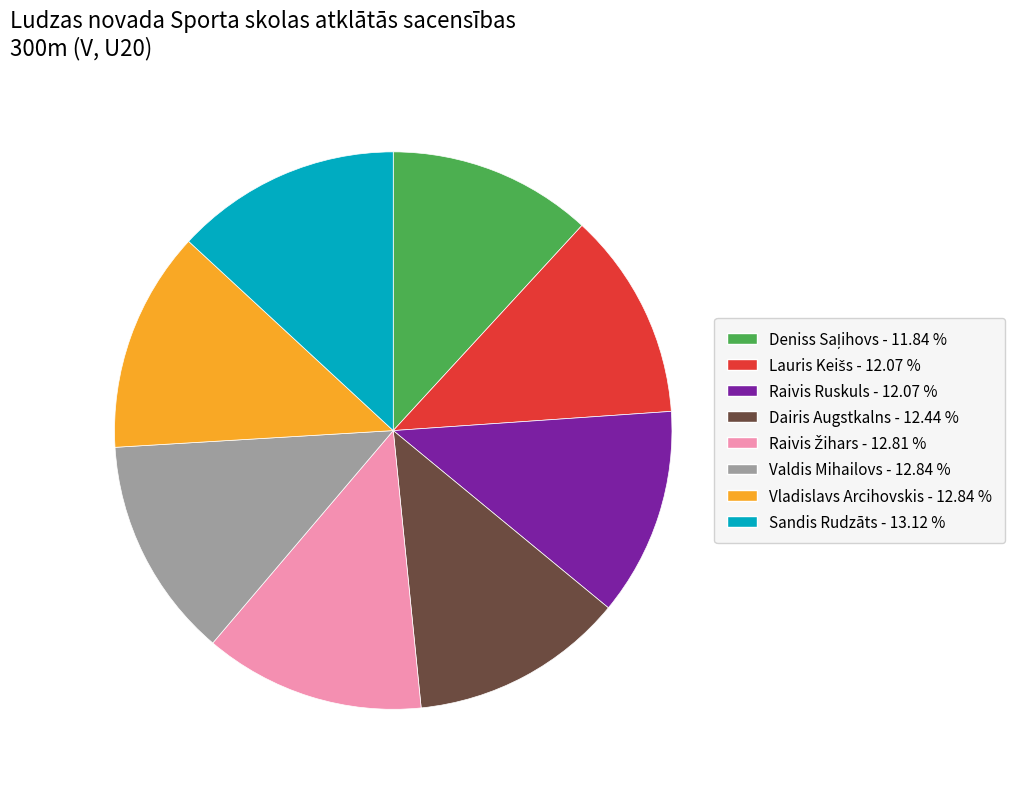

Count the number of slices in the pie.

8